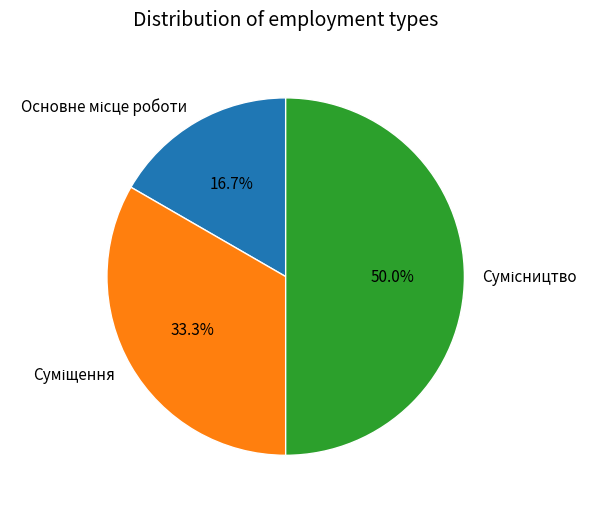

Which category has the biggest portion of the pie?

Сумісництво